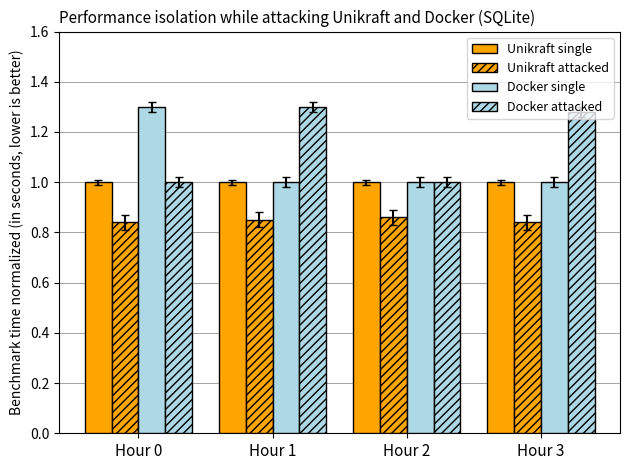

How many bars are there in each group?

4